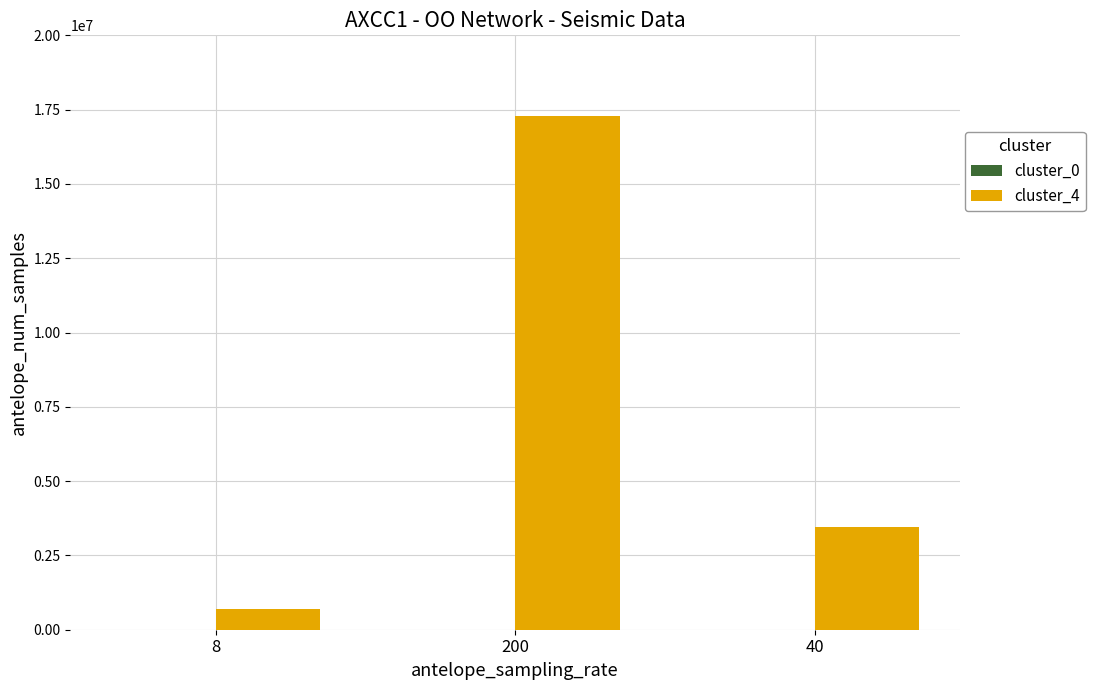

Which series has the largest total across all categories?

cluster_4